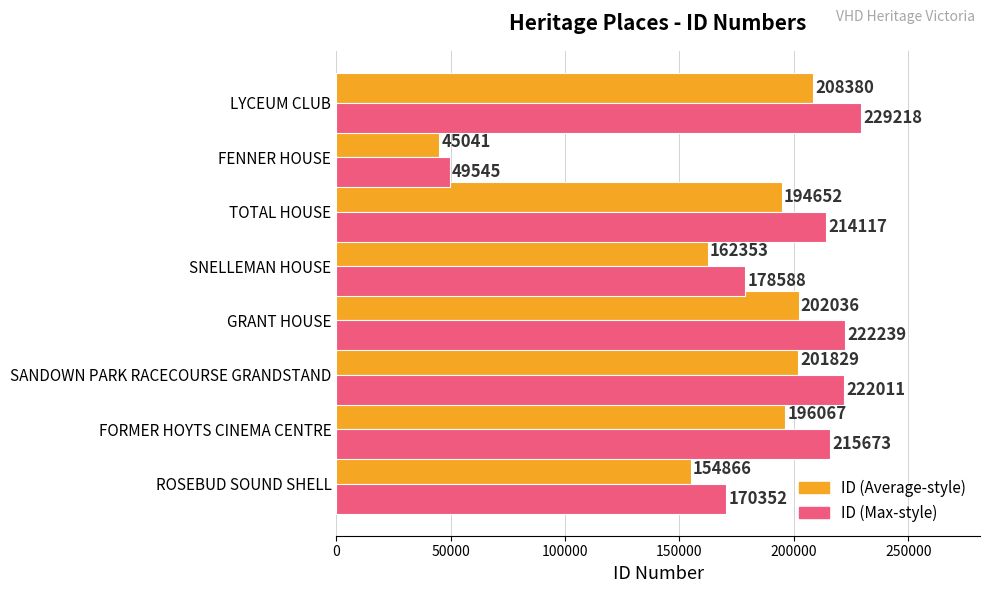

At which label is ID (Max-style) closest to 139381?

ROSEBUD SOUND SHELL